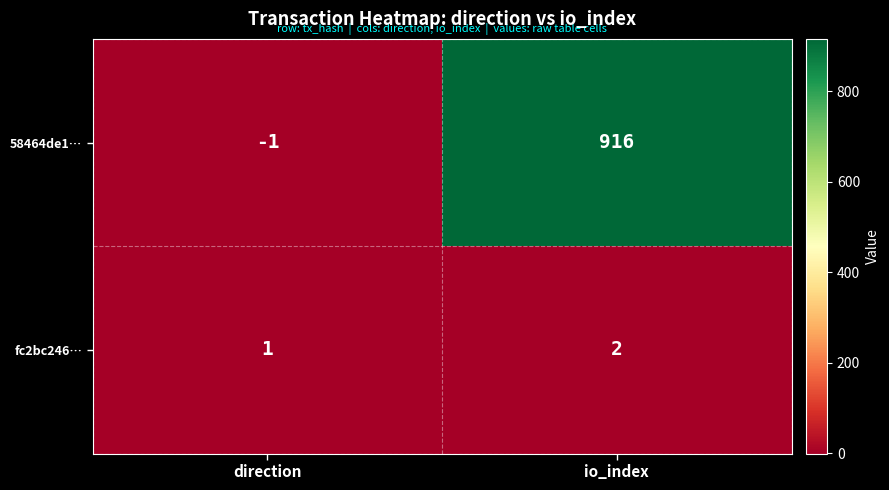

Which series has the largest total across all categories?

58464de1…